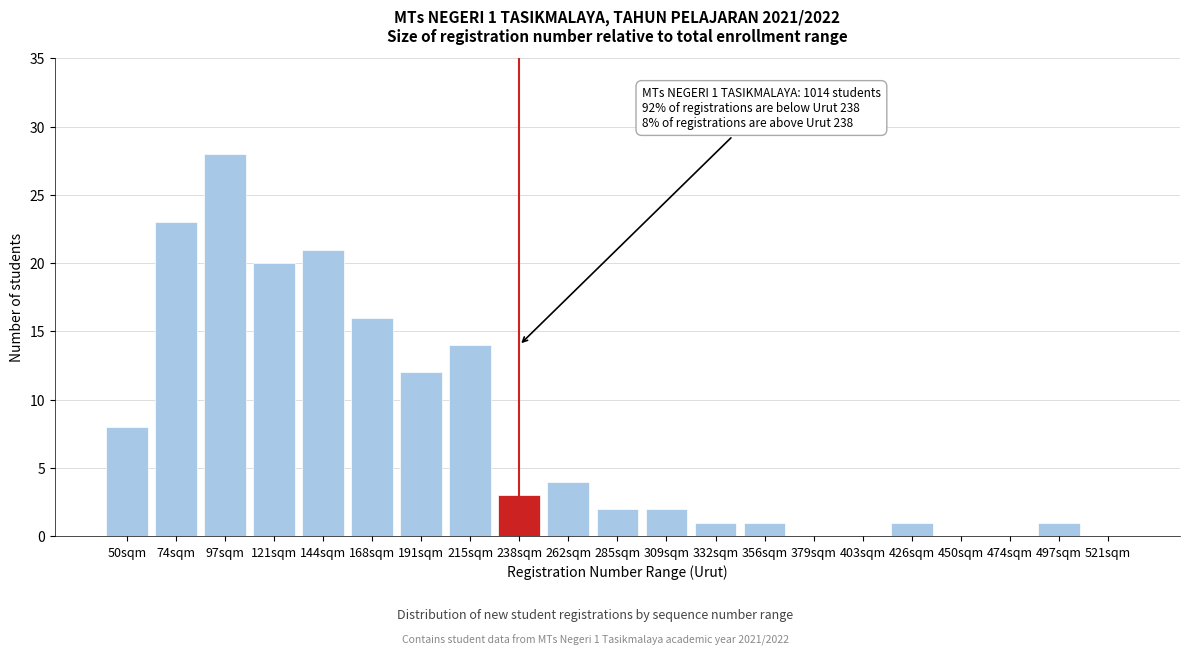

Reading left to right, transcribe all the data shown in this chart.

50sqm=8	74sqm=23	97sqm=28	121sqm=20	144sqm=21	168sqm=16	191sqm=12	215sqm=14	238sqm=3	262sqm=4	285sqm=2	309sqm=2	332sqm=1	356sqm=1	379sqm=0	403sqm=0	426sqm=1	450sqm=0	474sqm=0	497sqm=1	521sqm=0